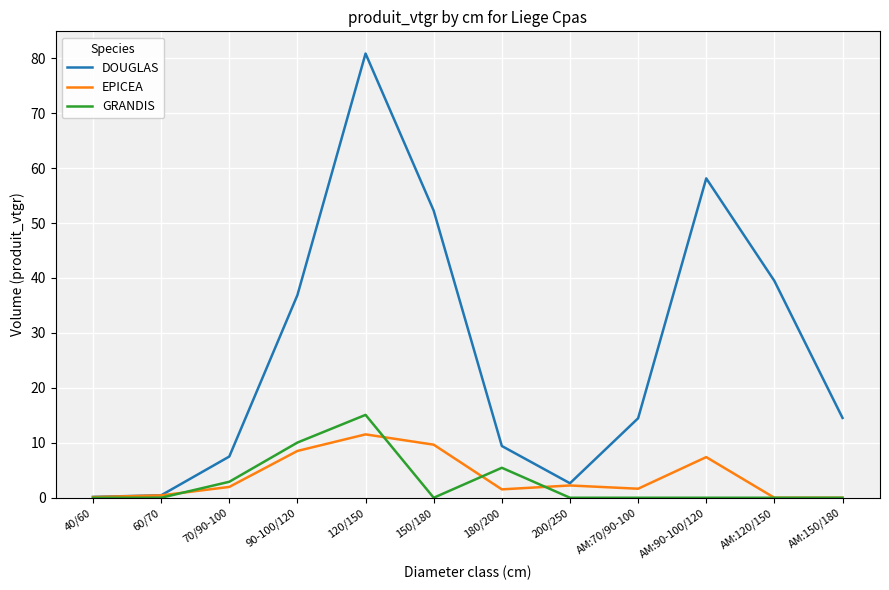

The value of DOUGLAS at AM:70/90-100 is 14.5. True or false?

True